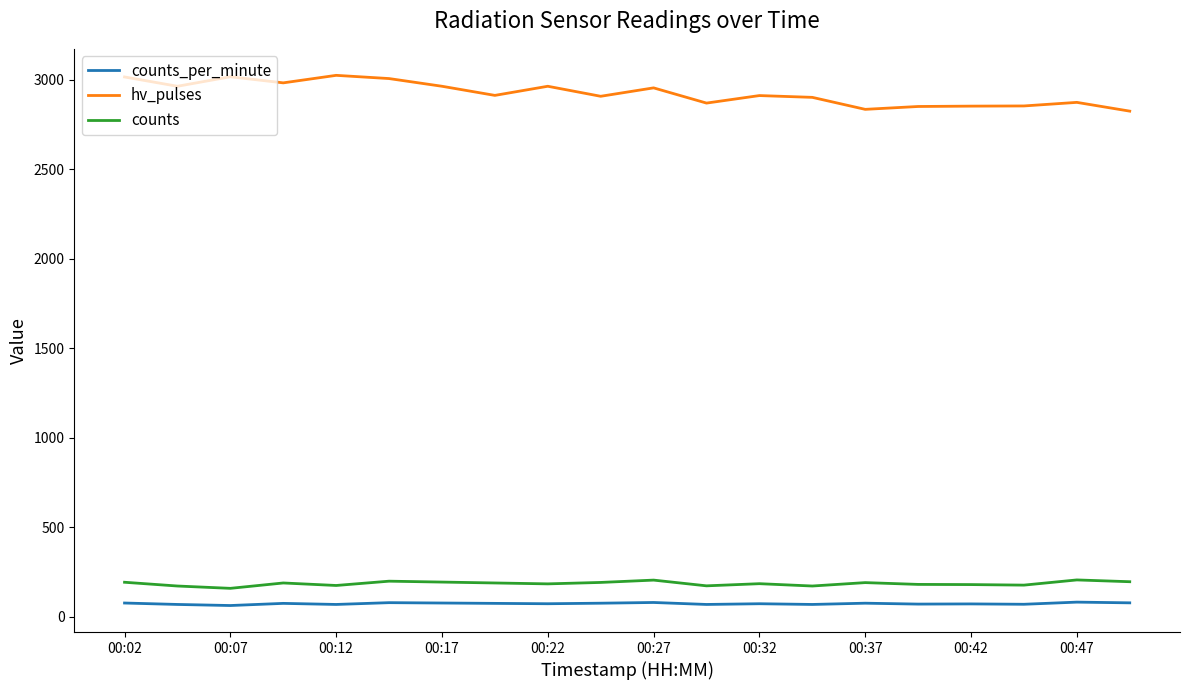

True or false: counts_per_minute and counts intersect in this chart.

False